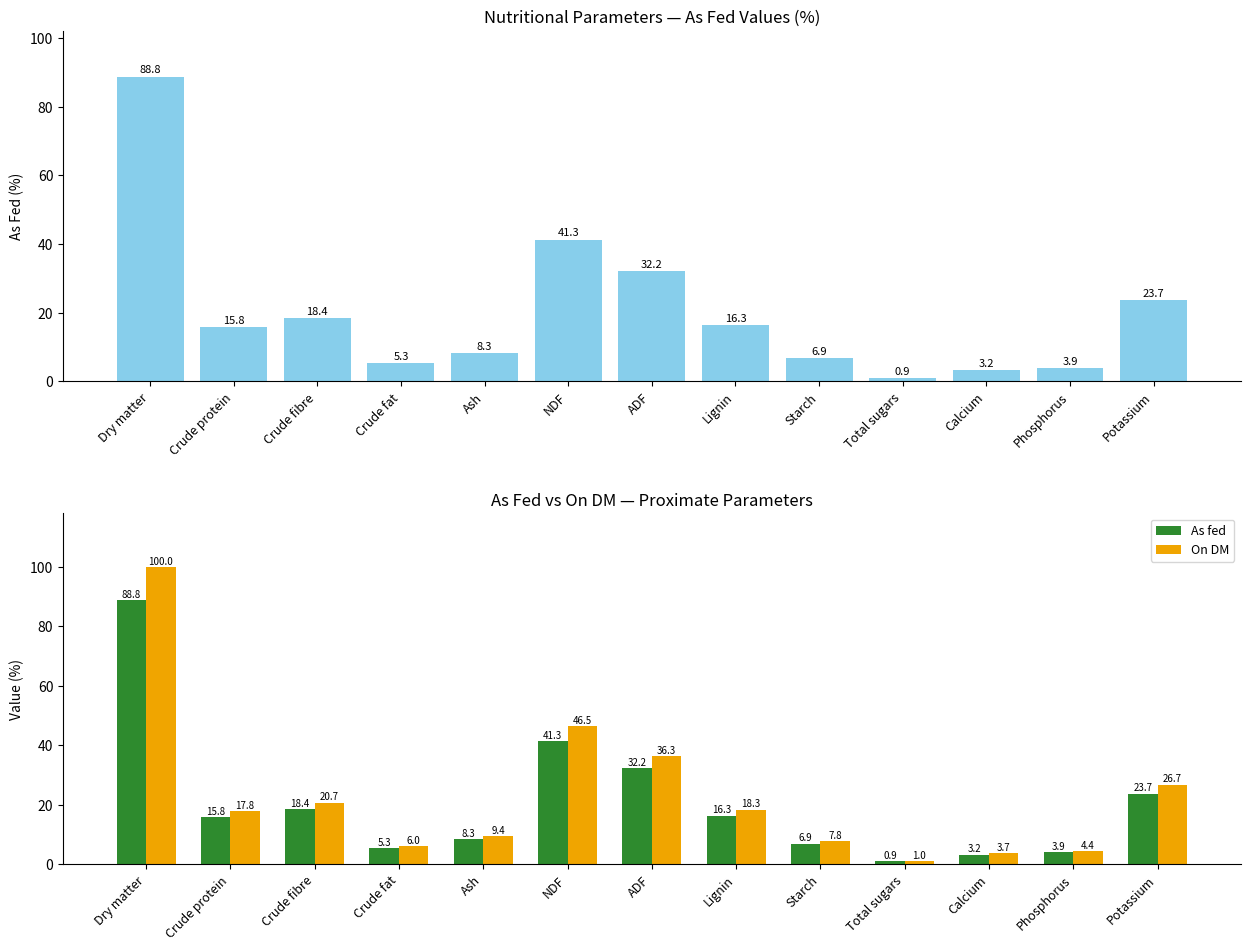

What is the minimum value shown in the chart?

0.9